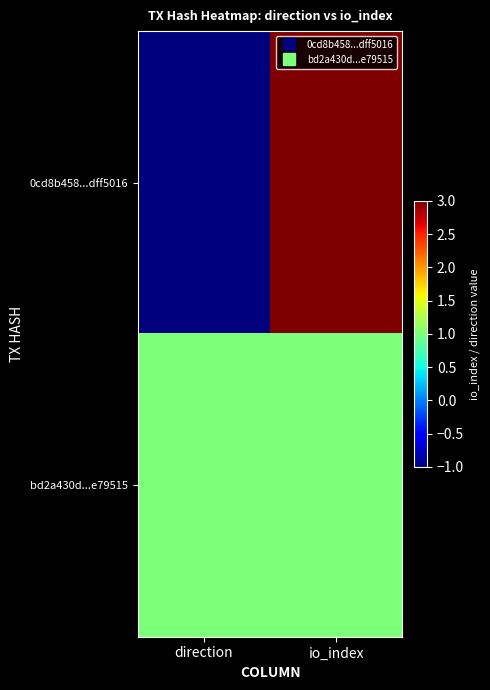

At which category does the chart reach its minimum across all series?

direction